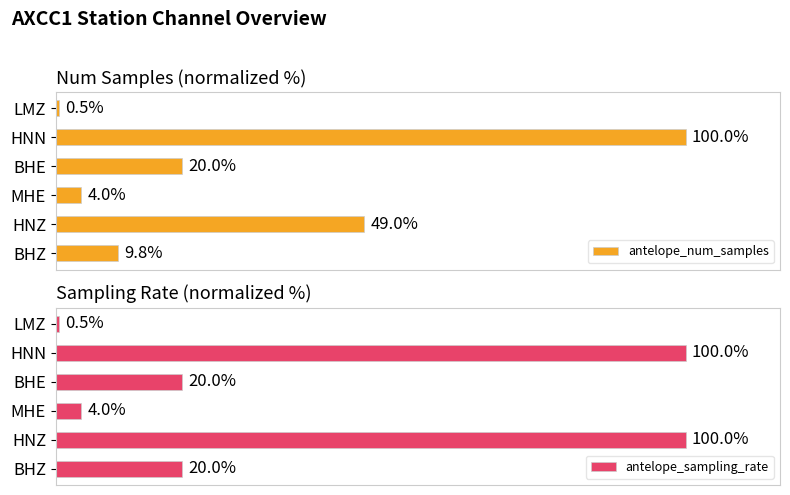

List the series in order of their overall mean, lowest first.

antelope_num_samples, antelope_sampling_rate